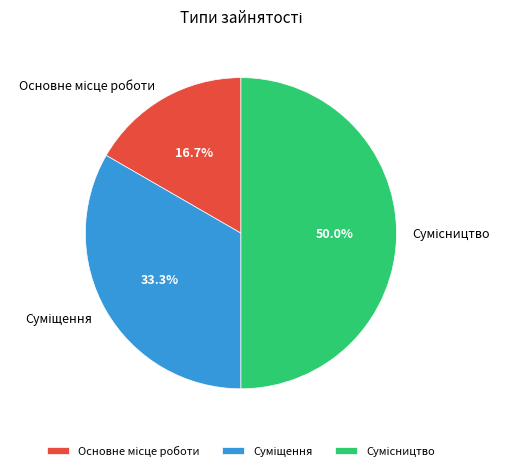

To the nearest percent, what portion does Основне місце роботи represent?

17%